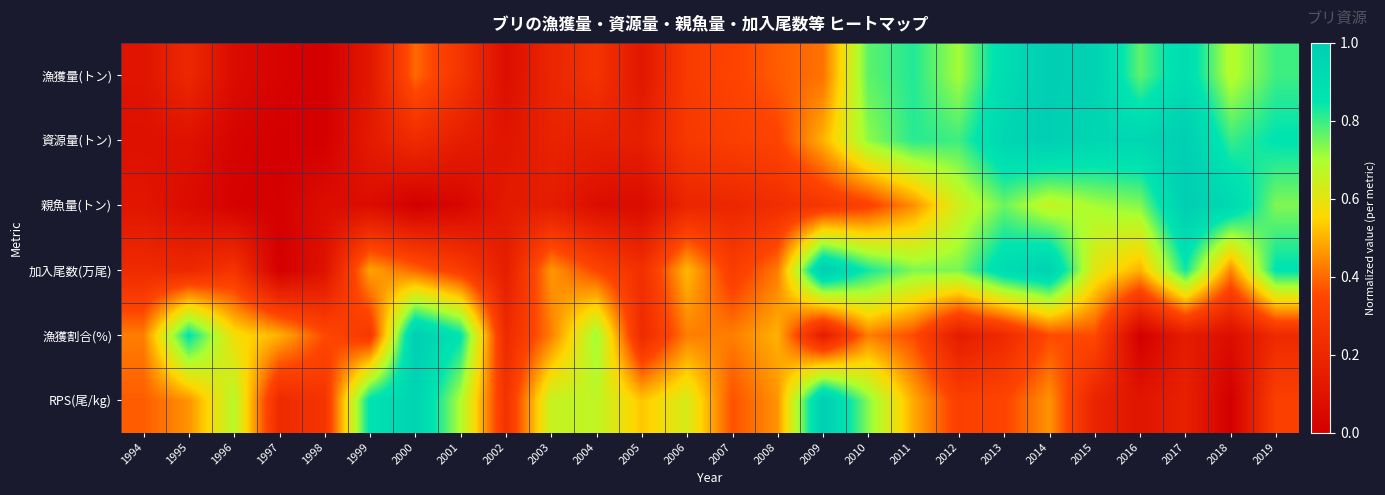

Reading right to left, list all the values displayed in this chart.

漁獲量(トン): 2019=0.8	2018=0.7	2017=0.9	2016=0.8	2015=1.0	2014=1.0	2013=0.9	2012=0.7	2011=0.8	2010=0.8	2009=0.4	2008=0.4	2007=0.3	2006=0.3	2005=0.1	2004=0.3	2003=0.2	2002=0.1	2001=0.3	2000=0.4	1999=0.1	1998=0.0	1997=0.0	1996=0.1	1995=0.2	1994=0.1
資源量(トン): 2019=0.9	2018=0.8	2017=1.0	2016=0.9	2015=0.9	2014=1.0	2013=0.9	2012=0.8	2011=0.8	2010=0.7	2009=0.5	2008=0.3	2007=0.3	2006=0.3	2005=0.2	2004=0.2	2003=0.2	2002=0.1	2001=0.2	2000=0.2	1999=0.1	1998=0.0	1997=0.0	1996=0.0	1995=0.1	1994=0.1
親魚量(トン): 2019=0.7	2018=0.9	2017=1.0	2016=0.7	2015=0.7	2014=0.7	2013=0.8	2012=0.6	2011=0.5	2010=0.3	2009=0.3	2008=0.2	2007=0.2	2006=0.2	2005=0.1	2004=0.1	2003=0.1	2002=0.1	2001=0.0	2000=0.0	1999=0.1	1998=0.1	1997=0.0	1996=0.0	1995=0.1	1994=0.1
加入尾数(万尾): 2019=0.9	2018=0.4	2017=0.8	2016=0.5	2015=0.6	2014=1.0	2013=0.9	2012=0.7	2011=0.7	2010=0.8	2009=1.0	2008=0.4	2007=0.3	2006=0.5	2005=0.2	2004=0.3	2003=0.5	2002=0.2	2001=0.3	2000=0.4	1999=0.5	1998=0.1	1997=0.0	1996=0.3	1995=0.2	1994=0.2
漁獲割合(%): 2019=0.2	2018=0.1	2017=0.1	2016=0.0	2015=0.4	2014=0.4	2013=0.2	2012=0.1	2011=0.4	2010=0.4	2009=0.1	2008=0.5	2007=0.4	2006=0.4	2005=0.2	2004=0.7	2003=0.4	2002=0.2	2001=0.9	2000=1.0	1999=0.3	1998=0.4	1997=0.5	1996=0.6	1995=0.9	1994=0.4
RPS(尾/kg): 2019=0.3	2018=0.0	2017=0.2	2016=0.1	2015=0.2	2014=0.5	2013=0.3	2012=0.3	2011=0.5	2010=0.7	2009=1.0	2008=0.5	2007=0.4	2006=0.6	2005=0.5	2004=0.7	2003=0.7	2002=0.3	2001=0.7	2000=1.0	1999=0.9	1998=0.3	1997=0.2	1996=0.7	1995=0.5	1994=0.4